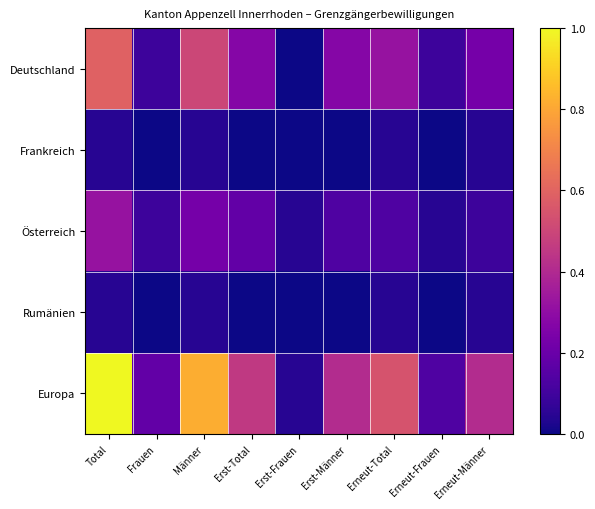

At which category does the chart reach its peak across all series?

Total